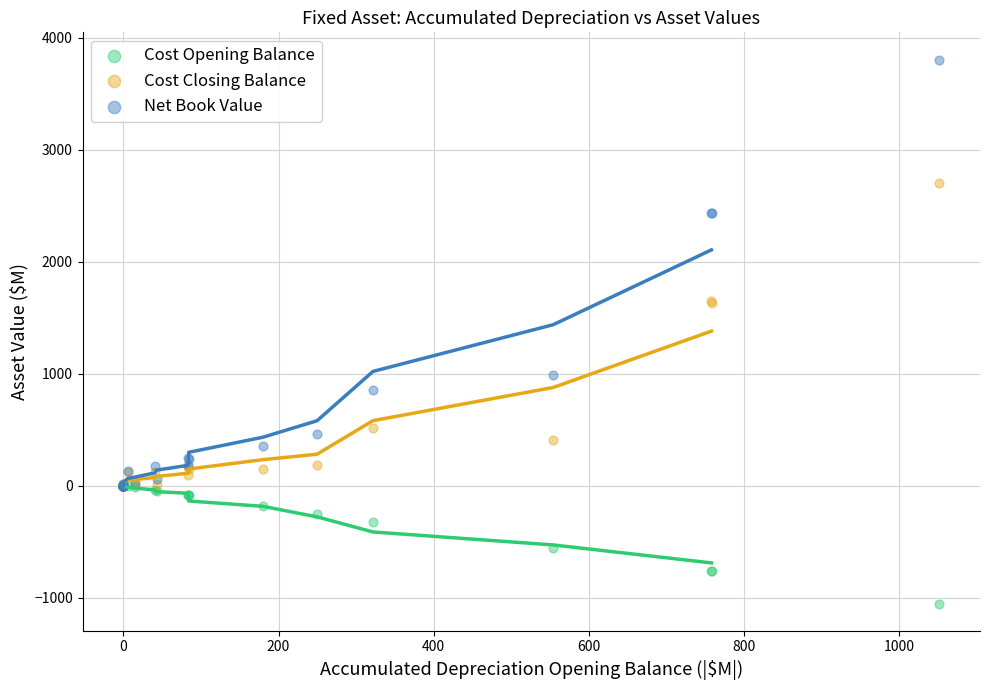

Which series reaches the minimum Y coordinate?

Cost Opening Balance